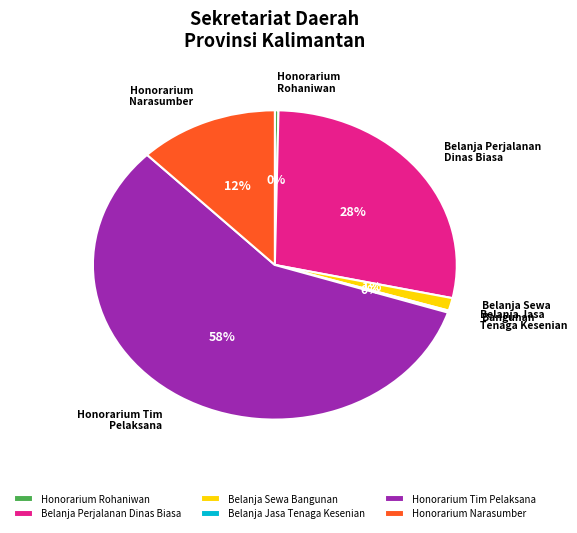

Which slice is the largest?

Honorarium Tim Pelaksana